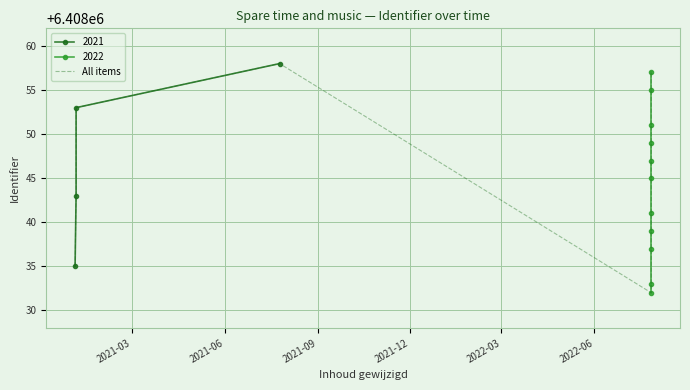

True or false: the data has more than 1 interior local peaks.

False